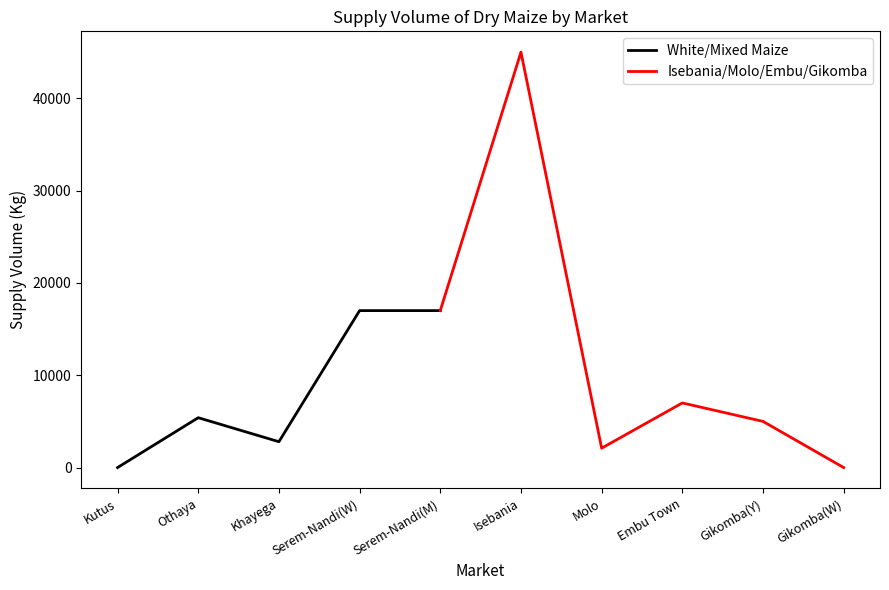

Reading left to right, what are all the values shown in this chart?

0	5400	2800	17000	17000	45000	2100	7000	5000	0